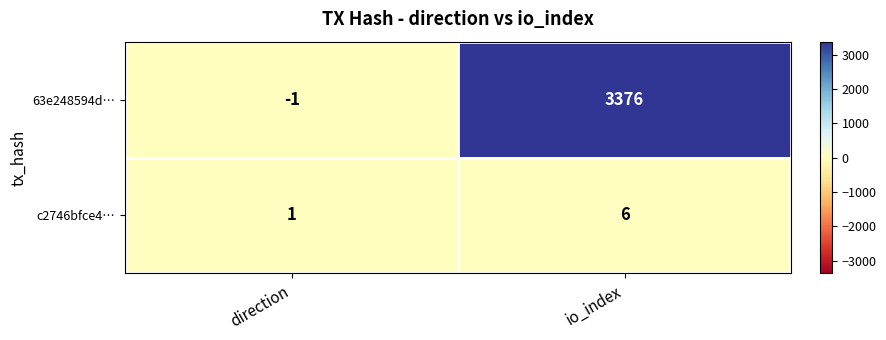

Between direction and io_index, which series saw the biggest shift?

63e248594d…